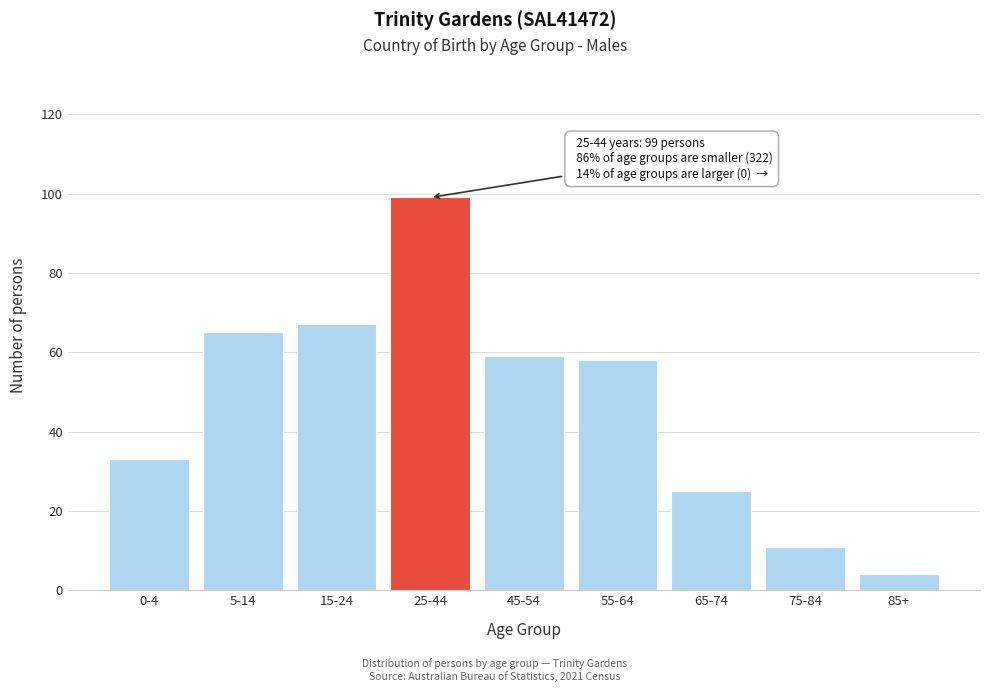

Reading left to right, extract all data points from this chart.

33	65	67	99	59	58	25	11	4